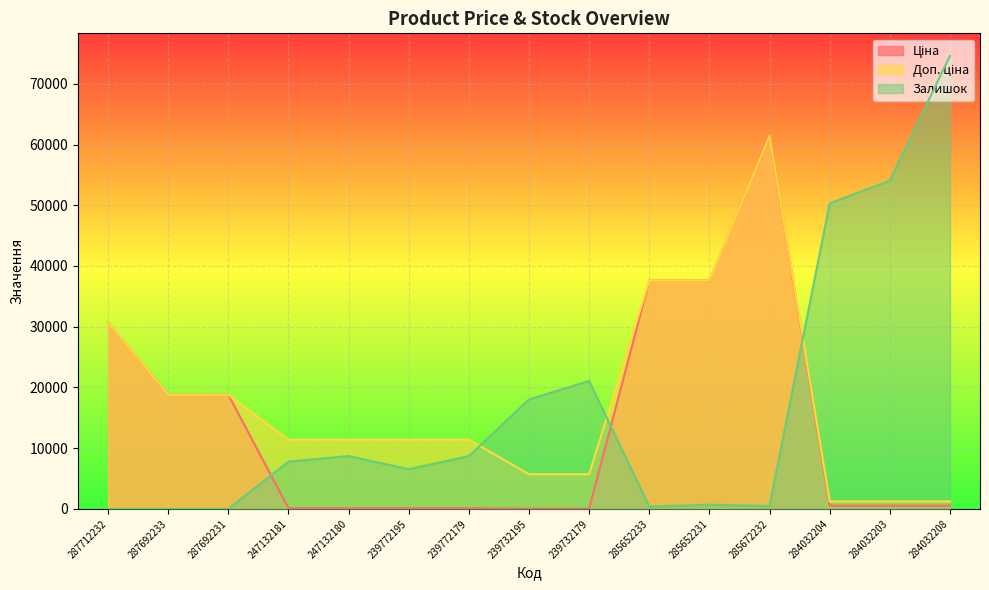

Reading left to right, list all the values displayed in this chart.

Ціна: 30717.1	18796.8	18796.8	114.1	114.1	114.1	114.1	57.0	57.0	37593.6	37593.6	61434.3	539.0	539.0	539.0
Доп. ціна: 30717.1	18796.8	18796.8	11410.0	11410.0	11410.0	11410.0	5705.0	5705.0	37593.6	37593.6	61434.3	1235.4	1235.4	1235.4
Залишок: 0.0	0.0	0.0	7800.0	8700.0	6540.0	8700.0	18030.0	21060.0	390.0	690.0	480.0	50310.0	54060.0	74580.0